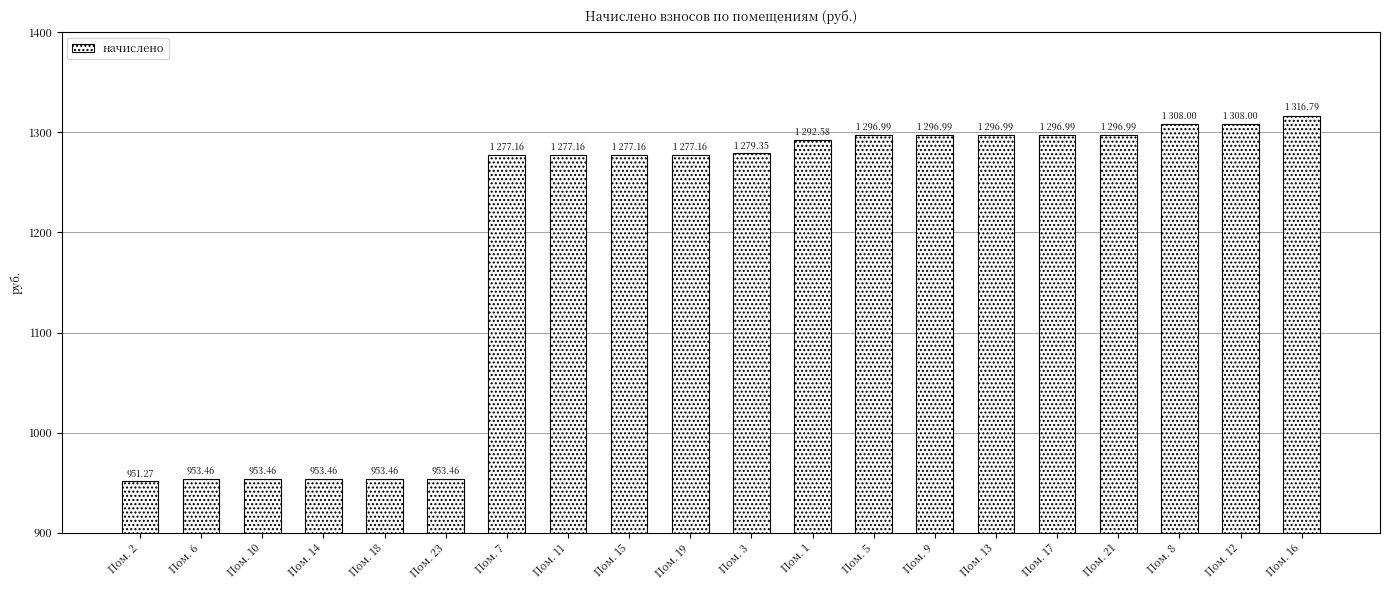

What is the sum of all values?

23816.9